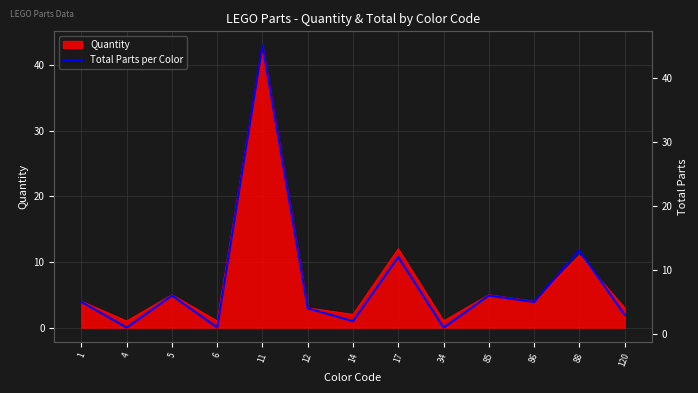

How many values are below 5?

6